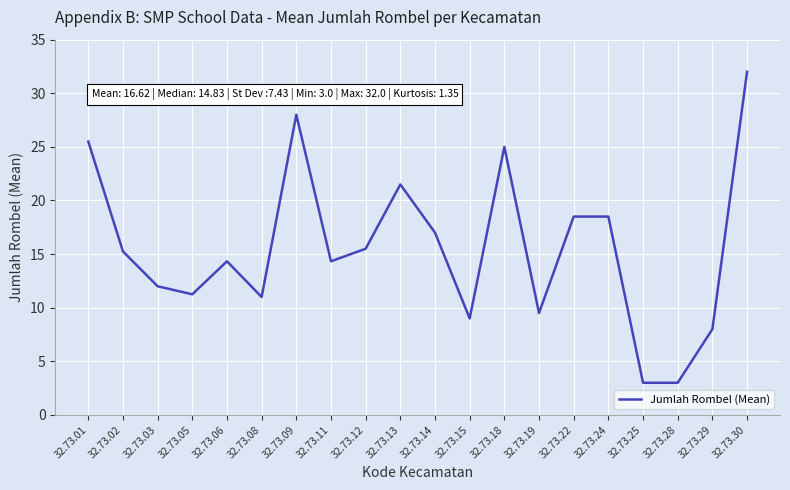

What is the difference between the maximum and minimum values?

29.0